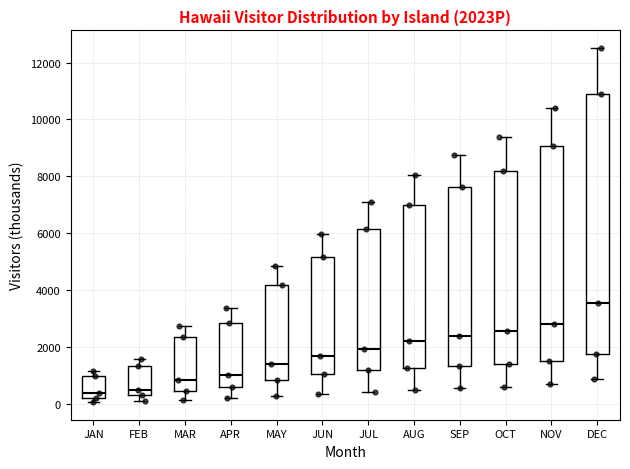

Reading left to right, read every box against the y-axis: the position of its median line, the range the box covers, and the ends of its whiskers. The values are not printed on the chart, so give them approximately, as read against the axis.

JAN: median 400, box 200 to 1000, whiskers 0 to 1200
FEB: median 400, box 200 to 1400, whiskers 200 (just below the box's lower edge) to 1600
MAR: median 800, box 400 to 2400, whiskers 200 to 2800
APR: median 1000, box 600 to 2800, whiskers 200 to 3400
MAY: median 1400, box 800 to 4200, whiskers 200 to 4800
JUN: median 1600, box 1000 to 5200, whiskers 400 to 6000
JUL: median 2000, box 1200 to 6200, whiskers 400 to 7000
AUG: median 2200, box 1200 to 7000, whiskers 400 to 8000
SEP: median 2400, box 1400 to 7600, whiskers 600 to 8800
OCT: median 2600, box 1400 to 8200, whiskers 600 to 9400
NOV: median 2800, box 1600 to 9000, whiskers 600 to 10400
DEC: median 3600, box 1800 to 10800, whiskers 800 to 12600